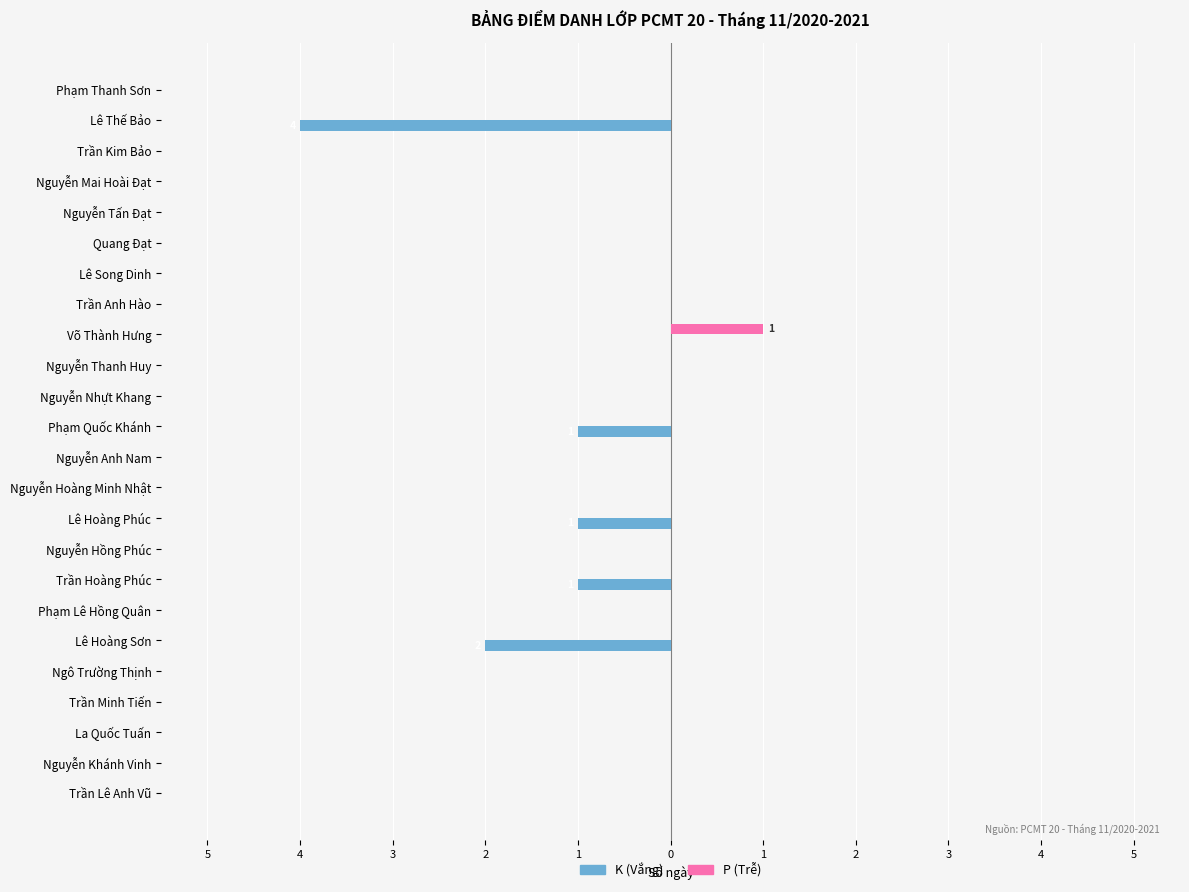

What are all the series names shown in the legend?

K (Vắng), P (Trễ)